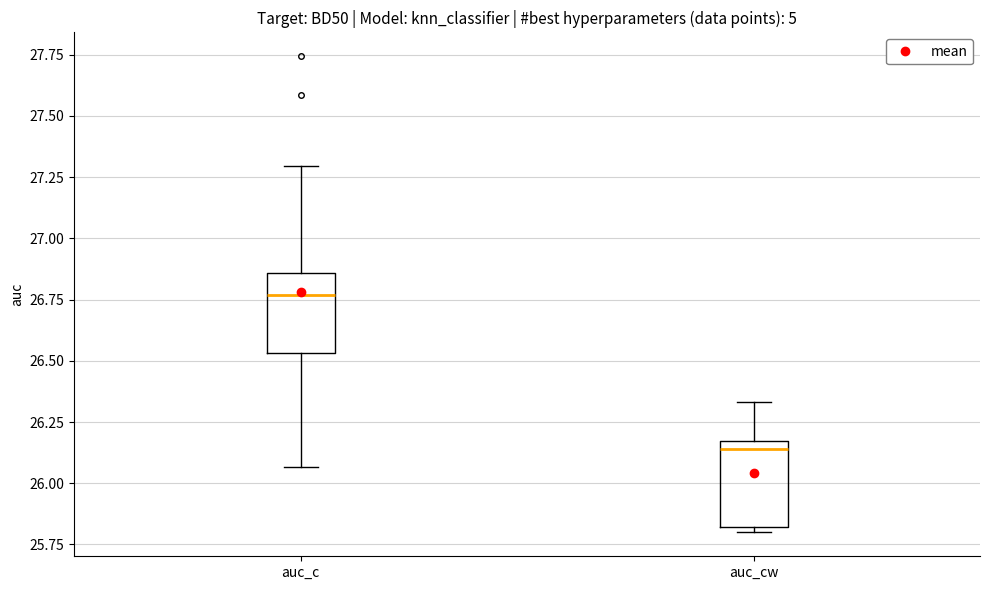

Where does the median line of the box for auc_c sit on the y-axis? The values are not printed on the chart, so give them approximately, as read against the axis.

26.75